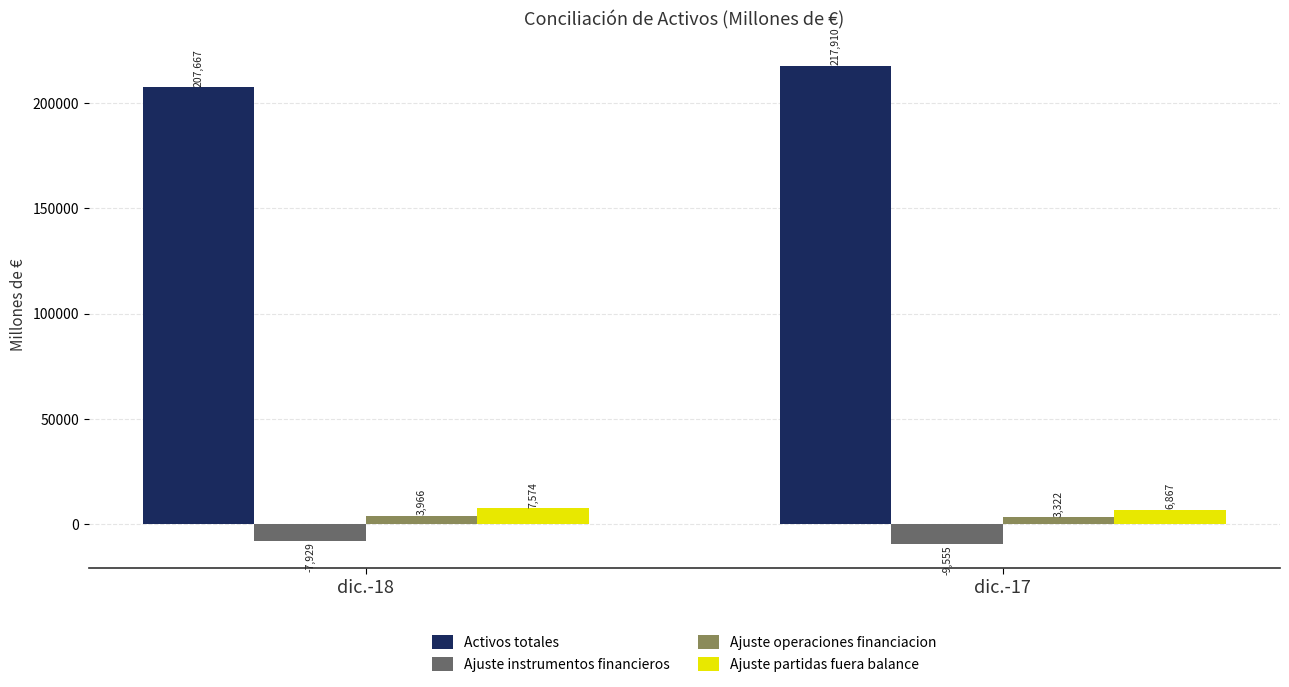

Does the chart contain any negative values?

Yes